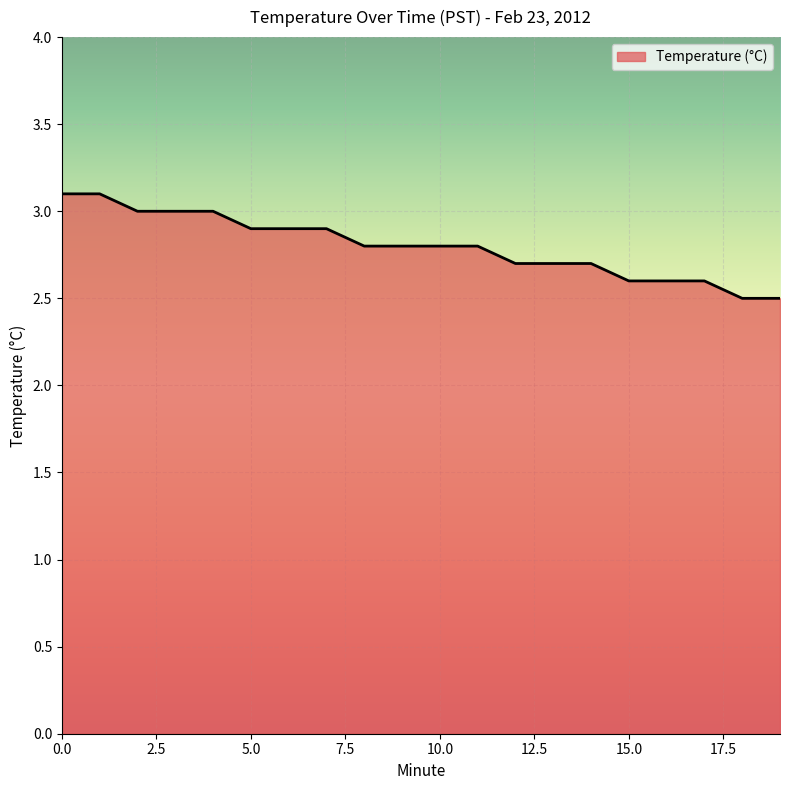

What is the difference between the maximum and second lowest values?

0.6